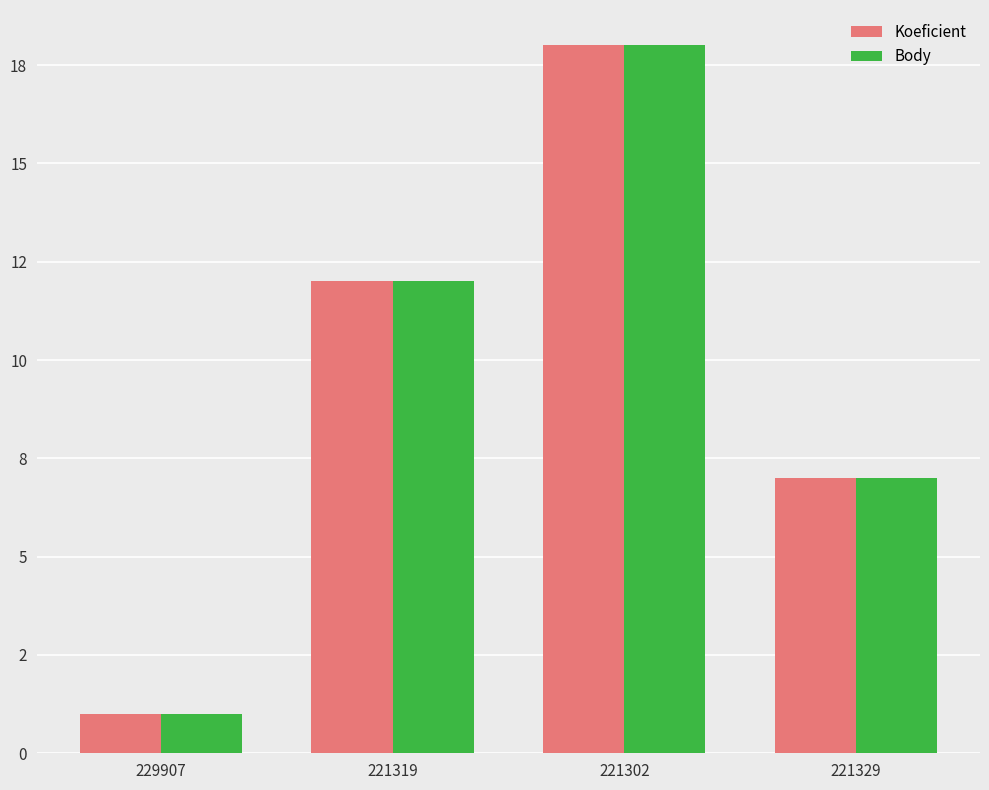

What are all the series names shown in the legend?

Koeficient, Body